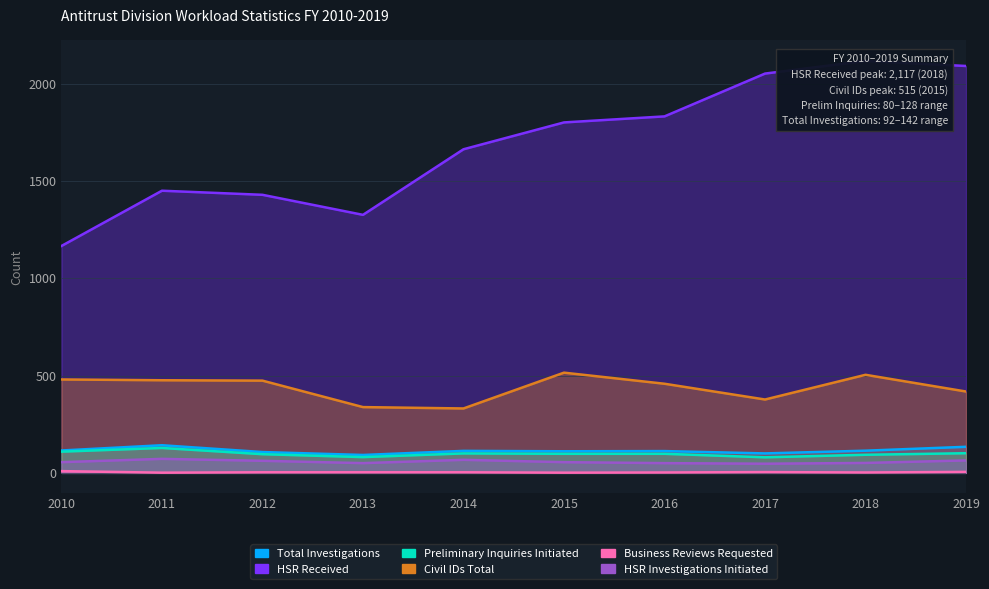

True or false: Civil IDs Total and Business Reviews Requested intersect in this chart.

False